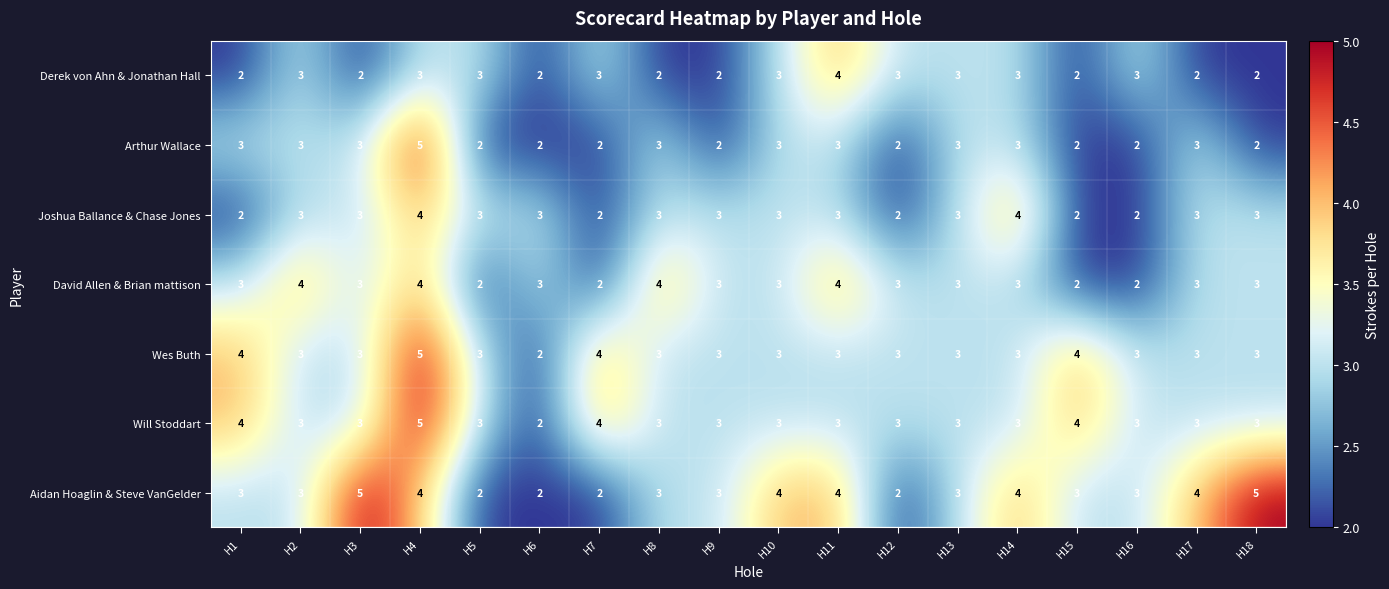

Which series changed the most between H10 and H12?

Aidan Hoaglin & Steve VanGelder